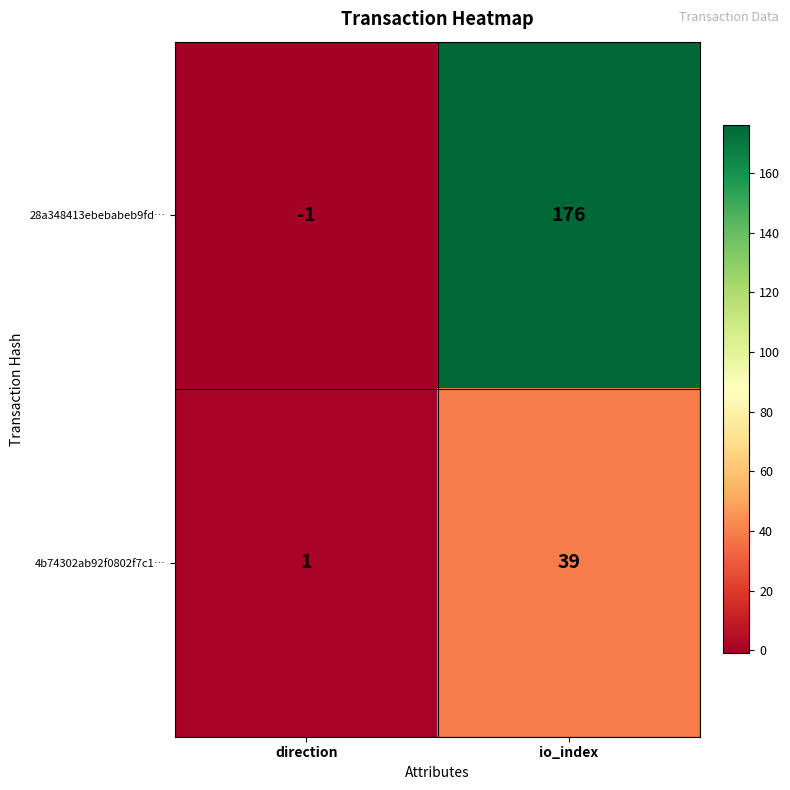

True or false: 28a348413ebebabeb9fd… has a value of 176 at io_index.

True